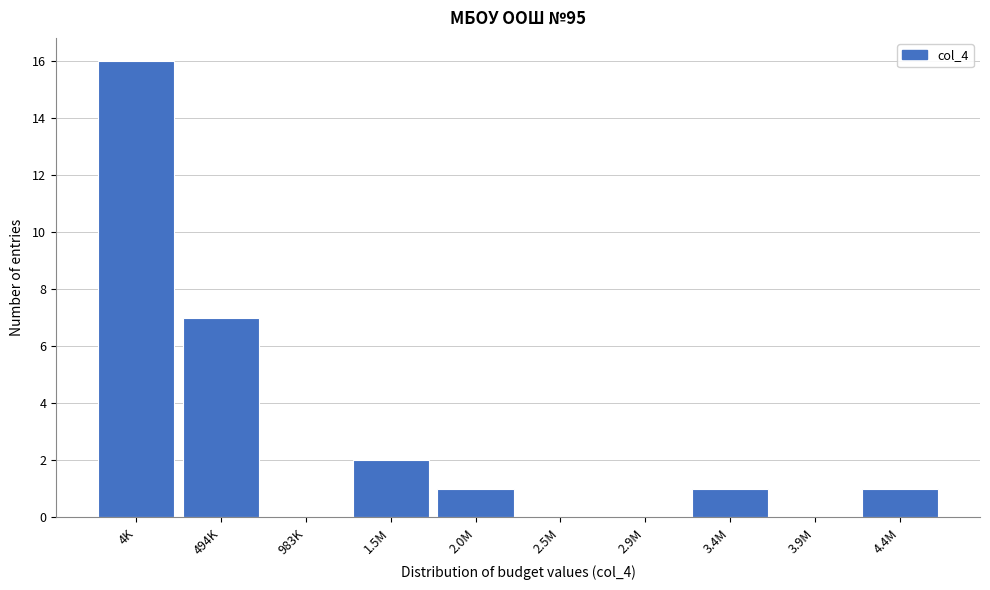

Reading left to right, list all the values displayed in this chart.

4K=16	494K=7	983K=0	1.5M=2	2.0M=1	2.5M=0	2.9M=0	3.4M=1	3.9M=0	4.4M=1